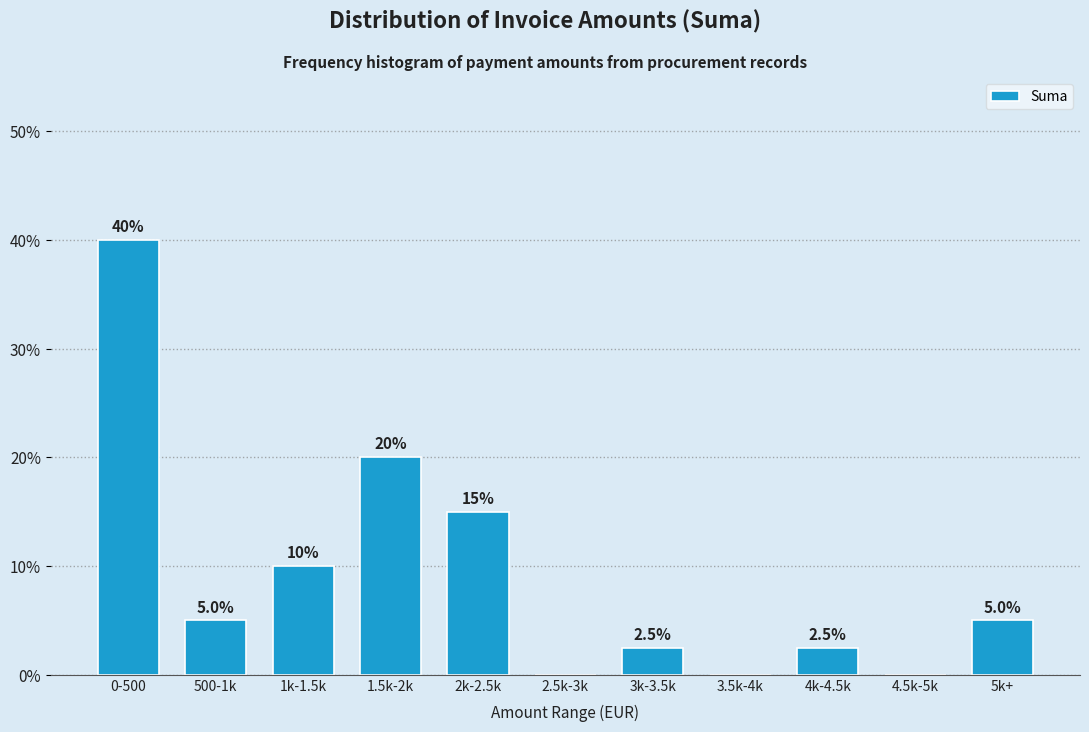

Reading right to left, list all the values displayed in this chart.

5k+=5.0	4.5k-5k=0.0	4k-4.5k=2.5	3.5k-4k=0.0	3k-3.5k=2.5	2.5k-3k=0.0	2k-2.5k=15.0	1.5k-2k=20.0	1k-1.5k=10.0	500-1k=5.0	0-500=40.0